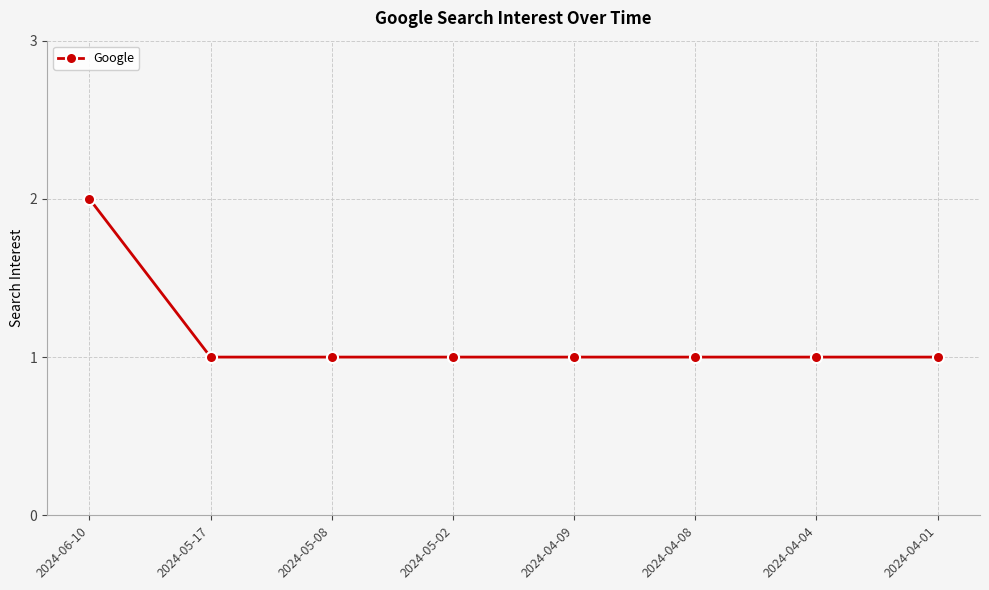

What is the greatest value displayed?

2